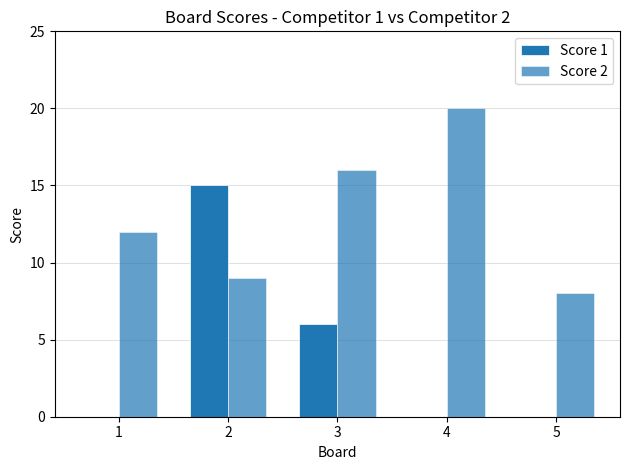

Which category has the highest value in the Score 2 series?

4